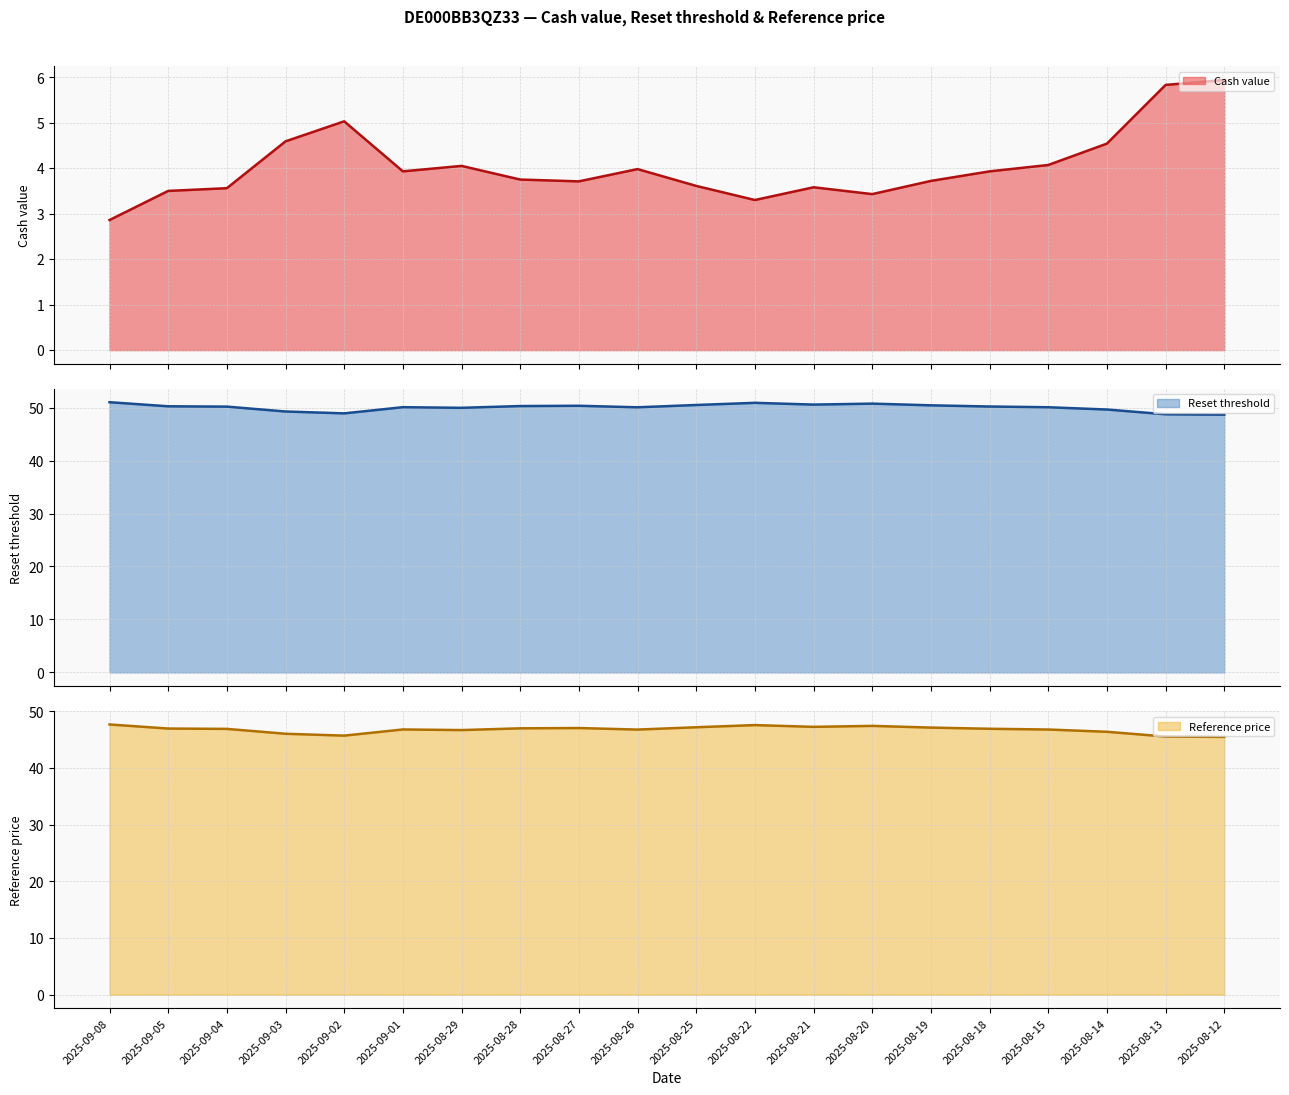

Rank the series at 2025-08-26 from highest to lowest value.

Reset threshold (line), Reference price (line), Cash value (line)